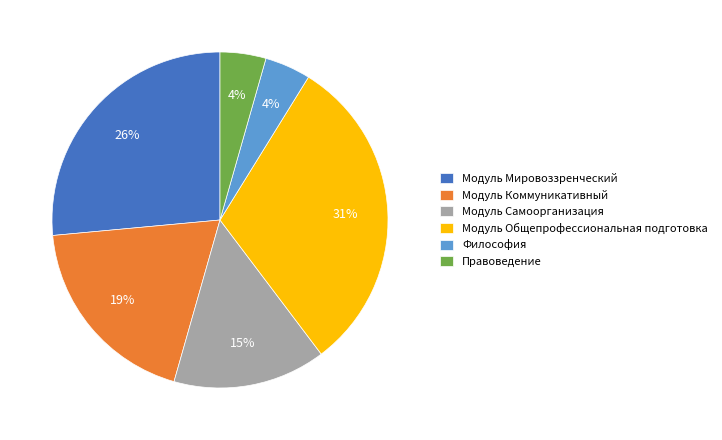

How many slices are in this pie chart?

6